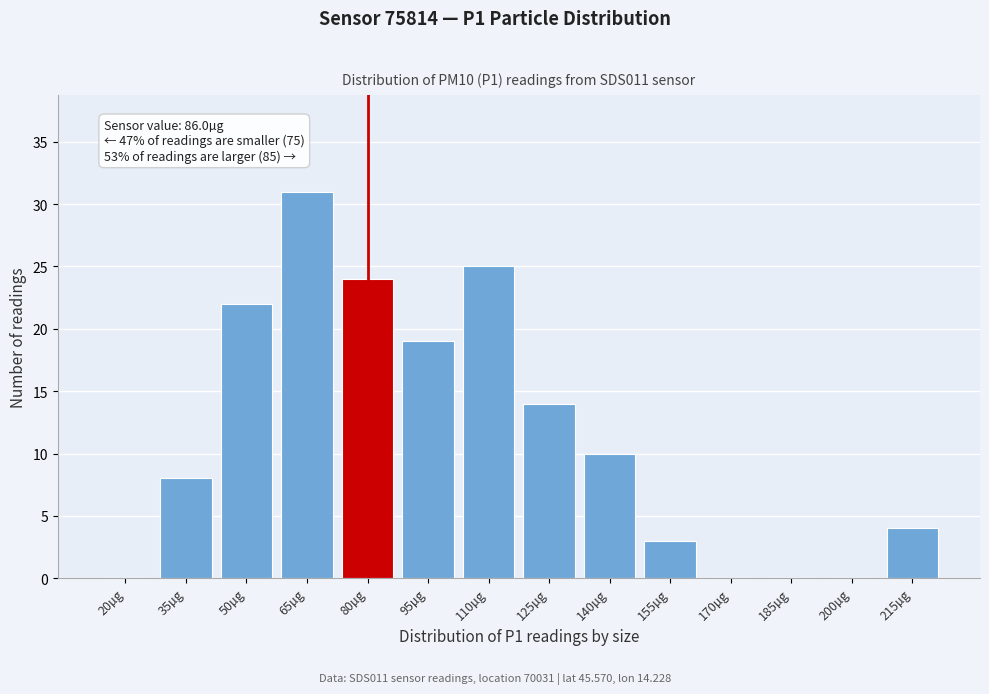

Reading left to right, extract all data points from this chart.

20µg=0	35µg=8	50µg=22	65µg=31	80µg=24	95µg=19	110µg=25	125µg=14	140µg=10	155µg=3	170µg=0	185µg=0	200µg=0	215µg=4